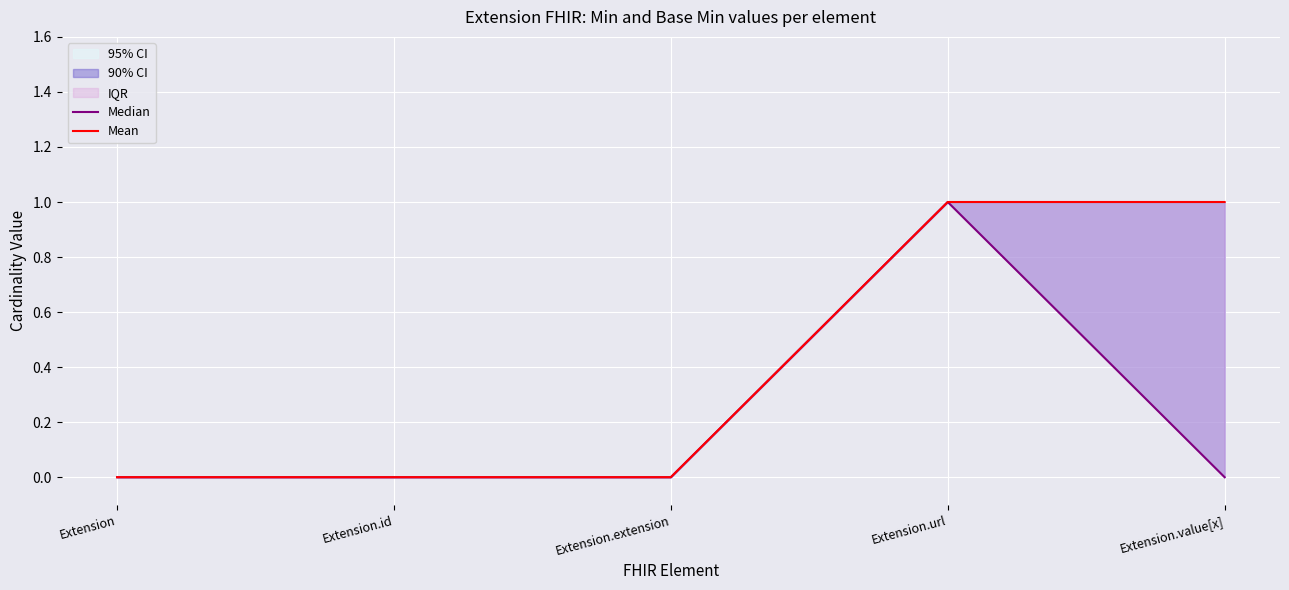

What is the greatest value displayed?

1